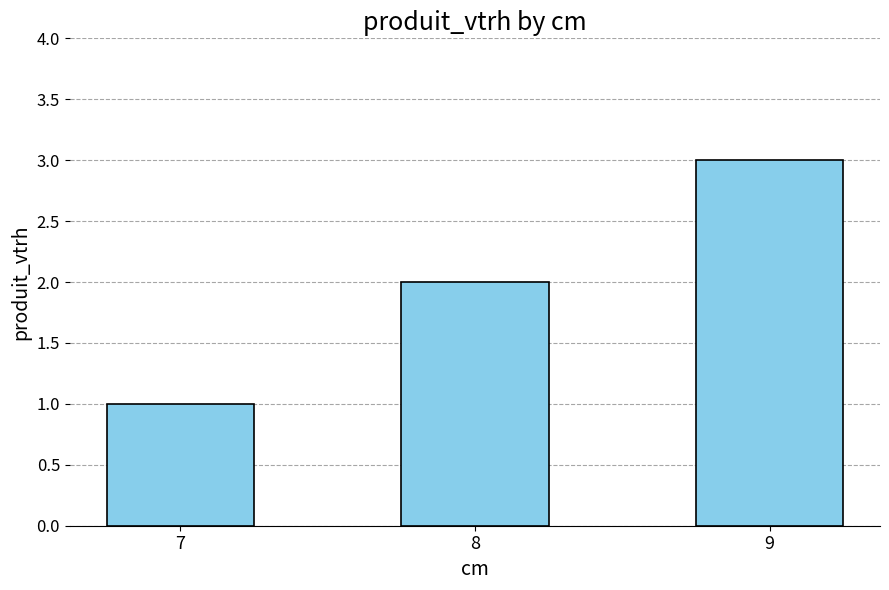

What is the maximum value shown in the chart?

3